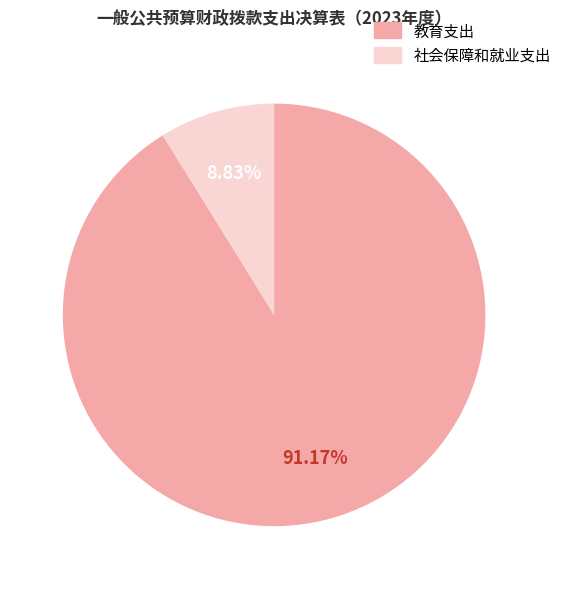

Rank the categories by value from lowest to highest.

社会保障和就业支出, 教育支出